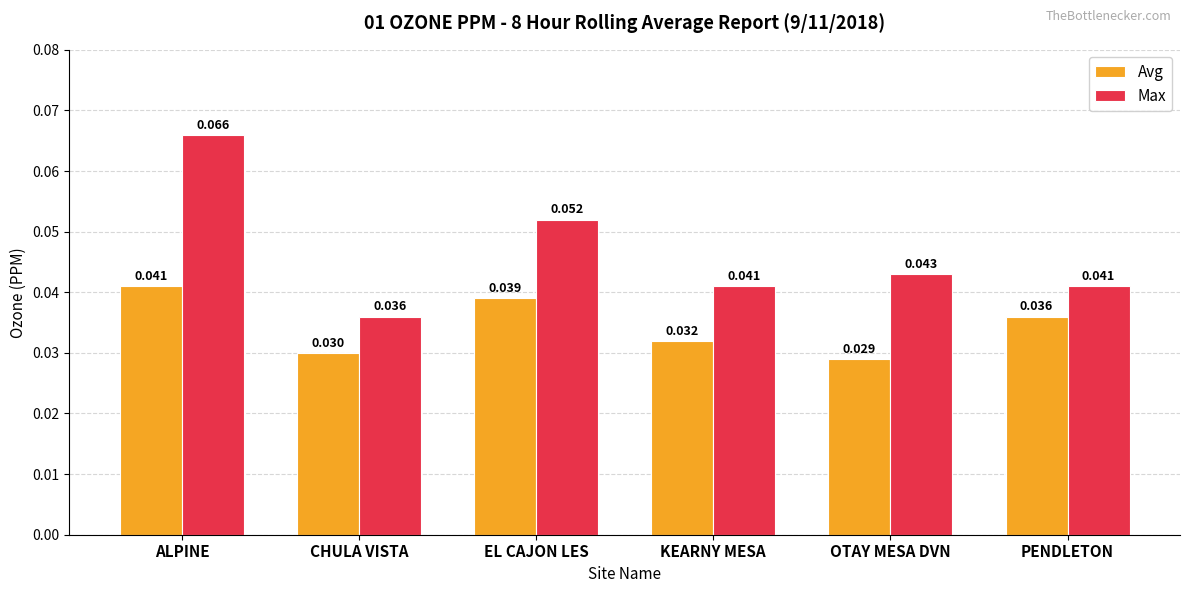

At which label does Avg reach its minimum?

OTAY MESA DVN